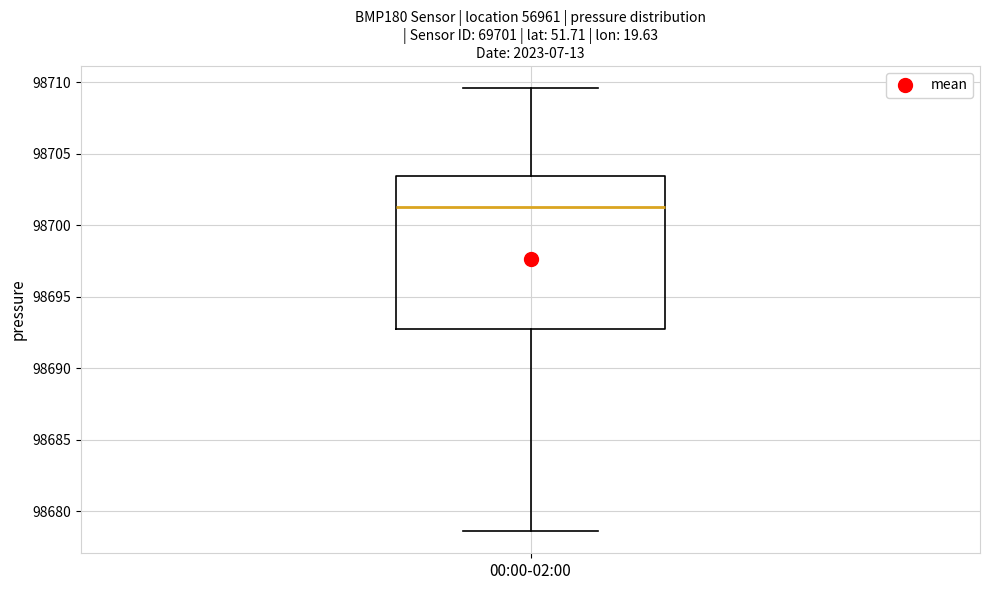

Read this box plot against the y-axis: the position of the median line, the range covered by the box, and the ends of both whiskers. The values are not printed on the chart, so give them approximately, as read against the axis.

median 98701.5, box 98693.0 to 98703.5, whiskers 98678.5 to 98709.5